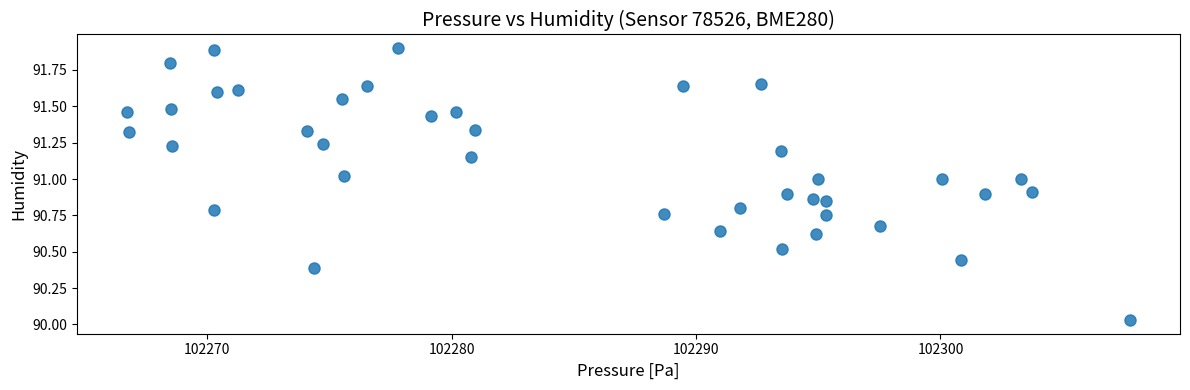

What is the range of Y values (max minus min)?

1.9